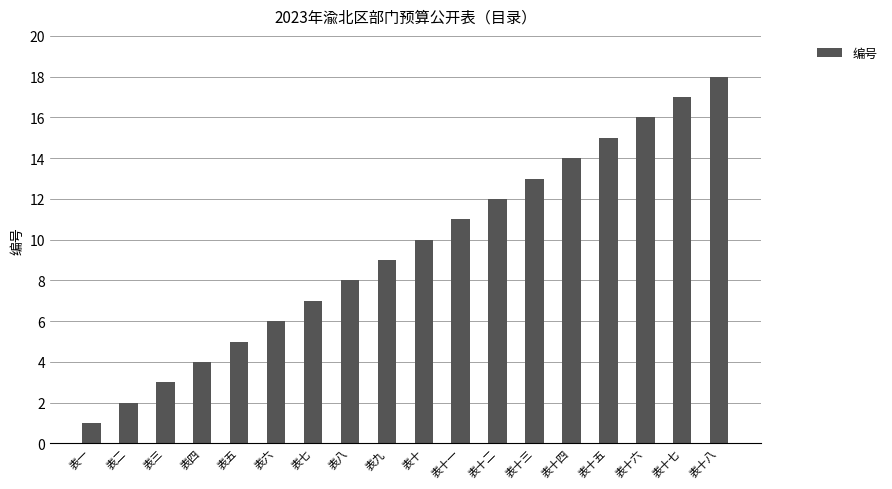

How many values are below 10?

9